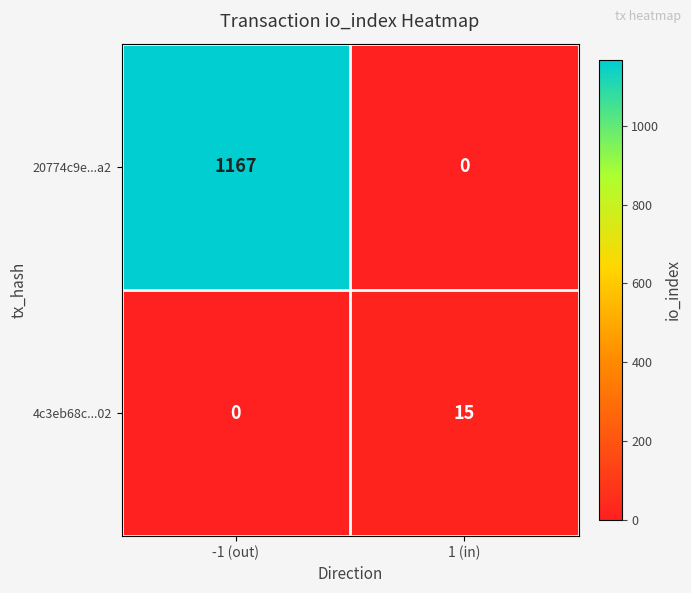

Which series changed the most between -1 (out) and 1 (in)?

20774c9e...a2